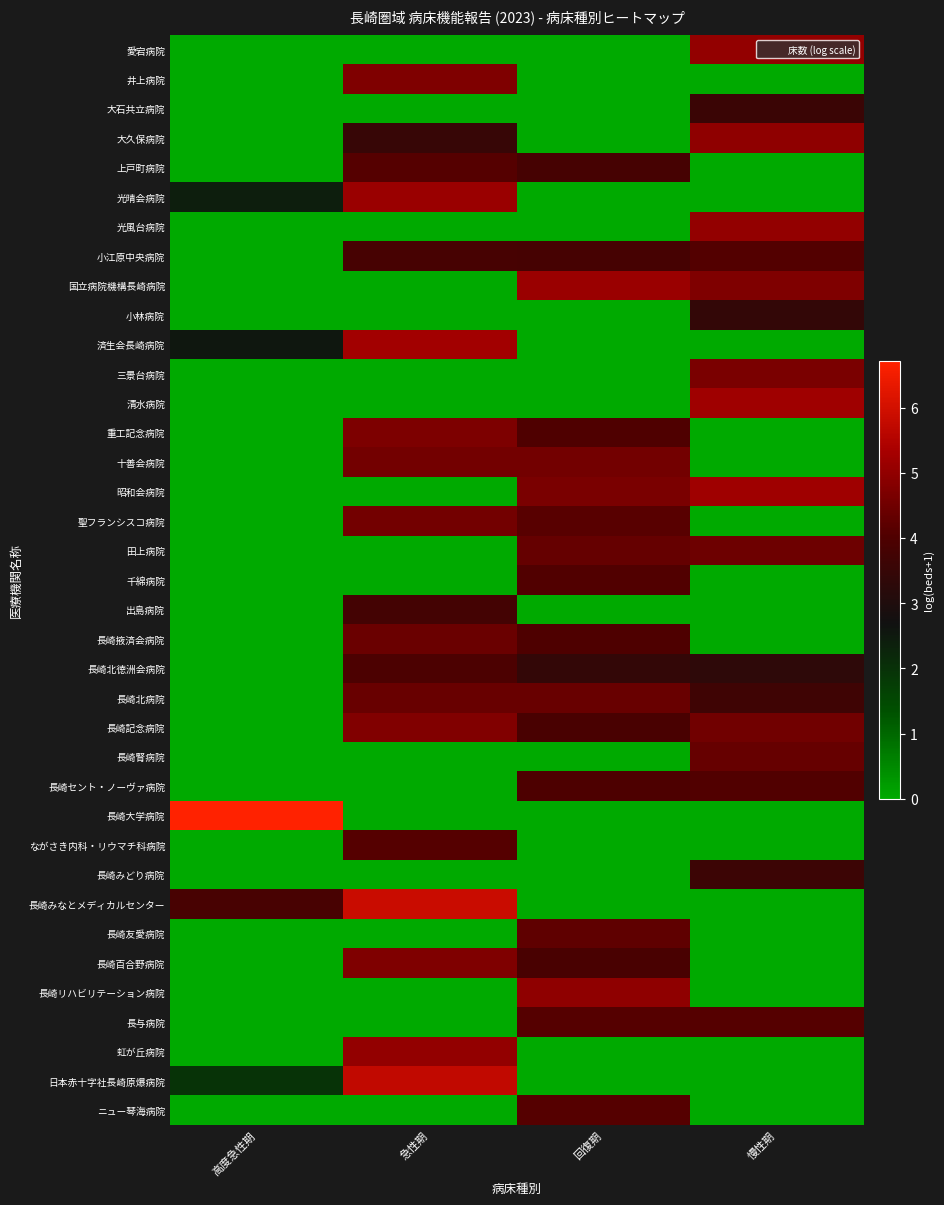

Which series has the largest range (max minus min)?

長崎大学病院